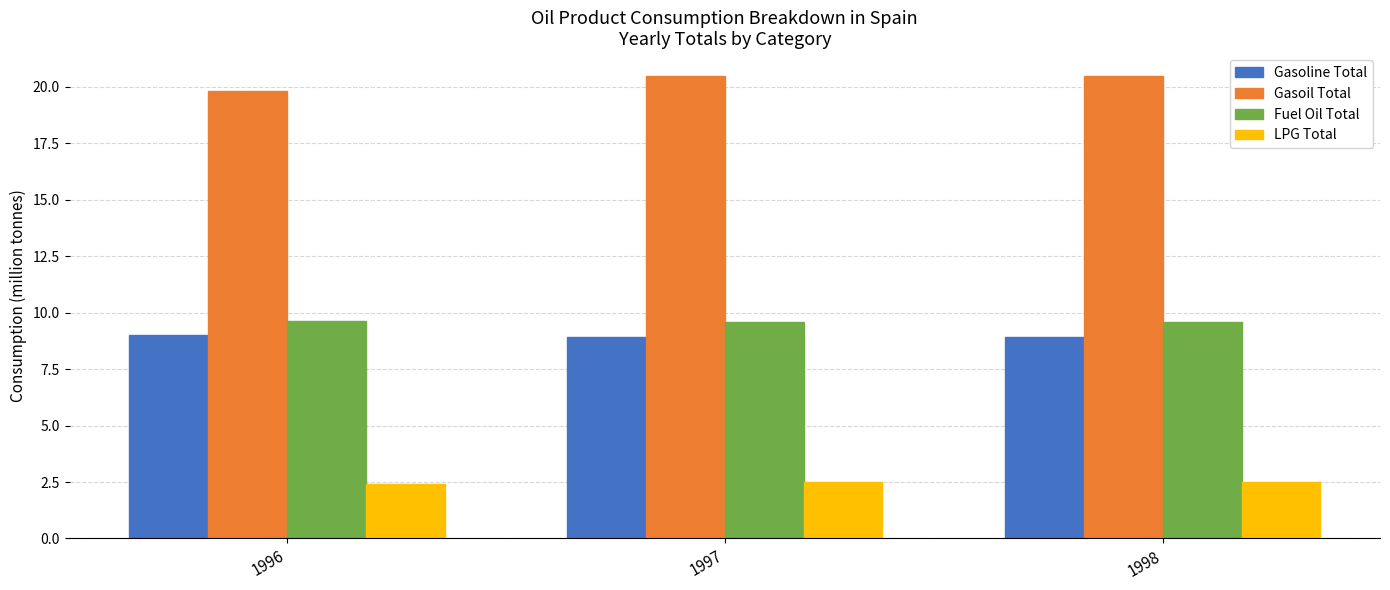

What is the minimum value shown in the chart?

2.4